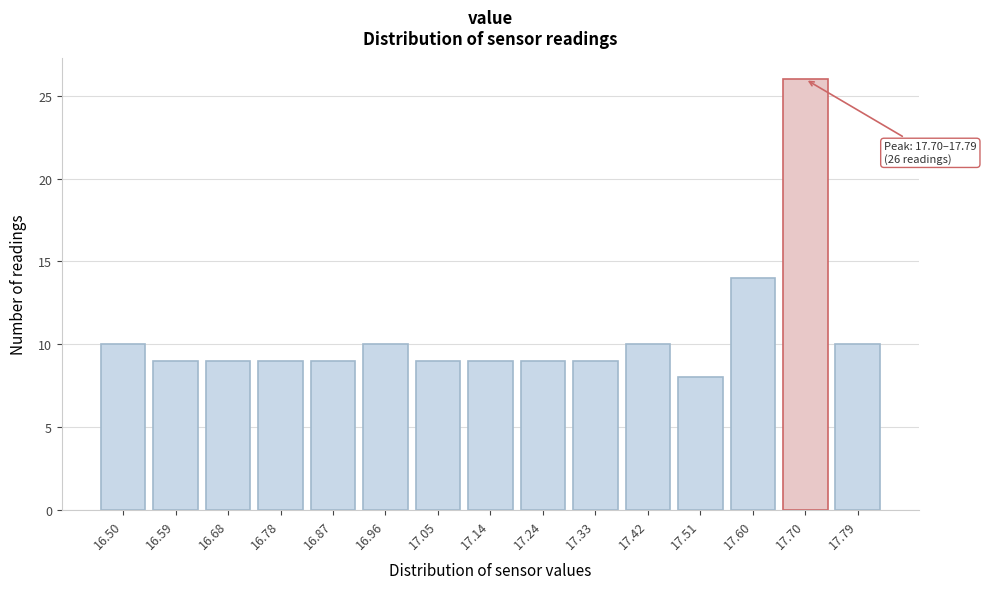

Reading left to right, transcribe all the data shown in this chart.

10	9	9	9	9	10	9	9	9	9	10	8	14	26	10